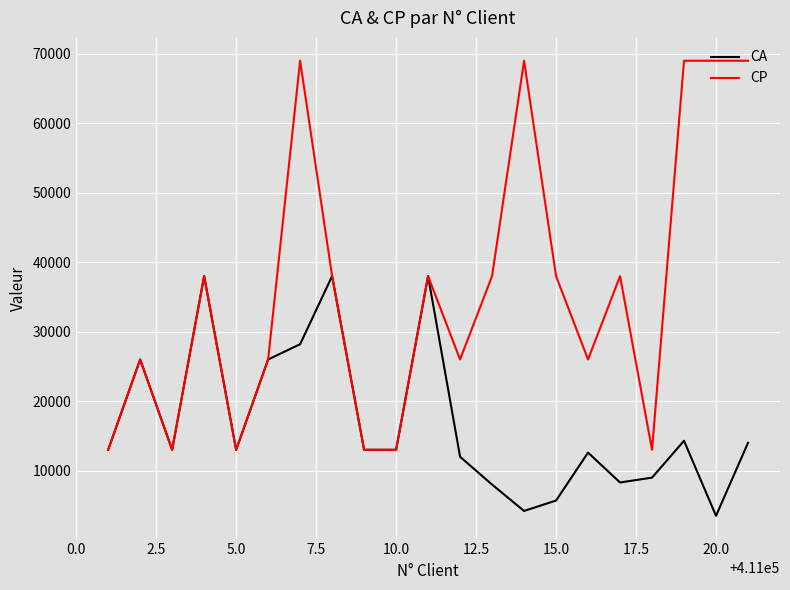

Reading right to left, list all the values displayed in this chart.

CA: 14000	3500	14300	9000	8300	12600	5700	4200	8000	12000	38000	13000	13000	38000	28200	26000	13000	38000	13000	26000	13000
CP: 69000	69000	69000	13000	38000	26000	38000	69000	38000	26000	38000	13000	13000	38000	69000	26000	13000	38000	13000	26000	13000